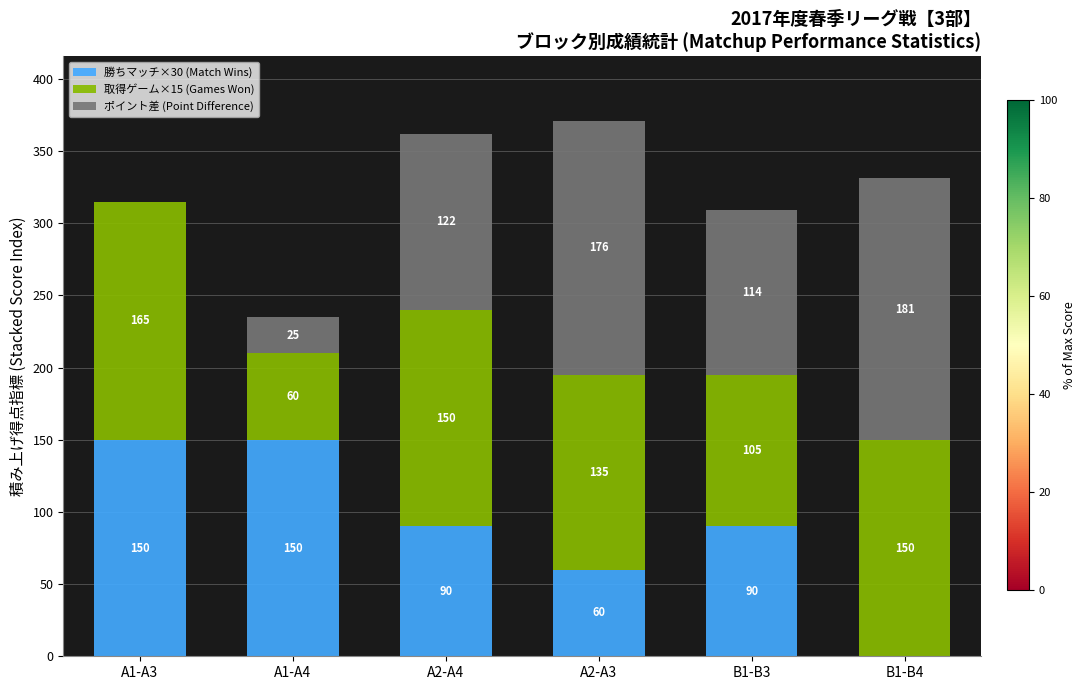

What is the total value across all series at B1-B3?

309